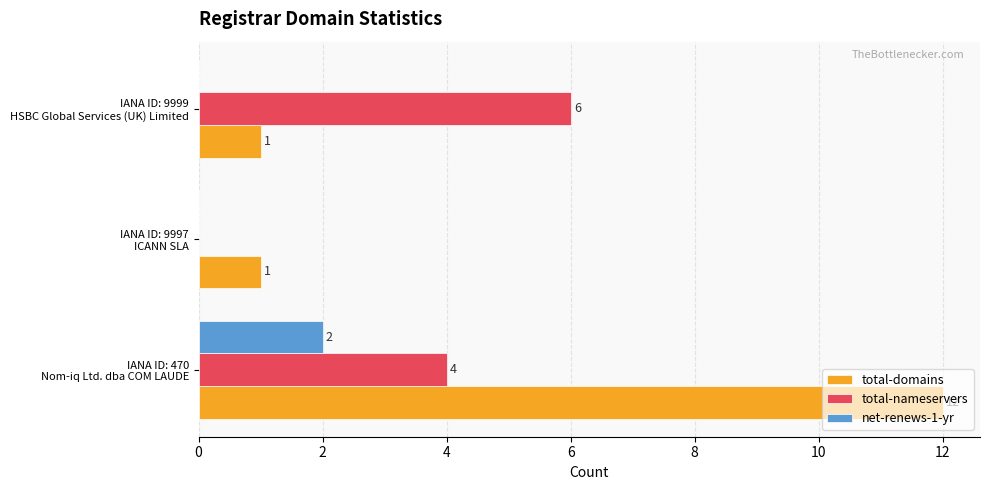

Which series has the largest total across all categories?

total-domains